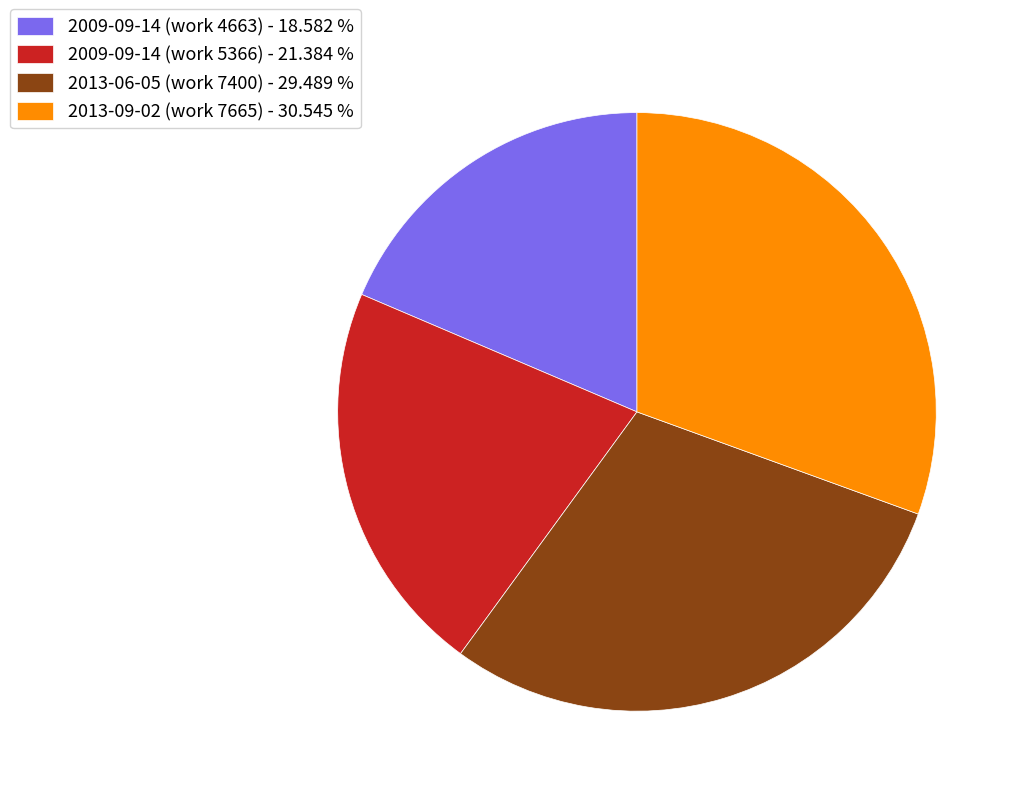

Rank the categories by value from lowest to highest.

2009-09-14 (work 4663), 2009-09-14 (work 5366), 2013-06-05 (work 7400), 2013-09-02 (work 7665)